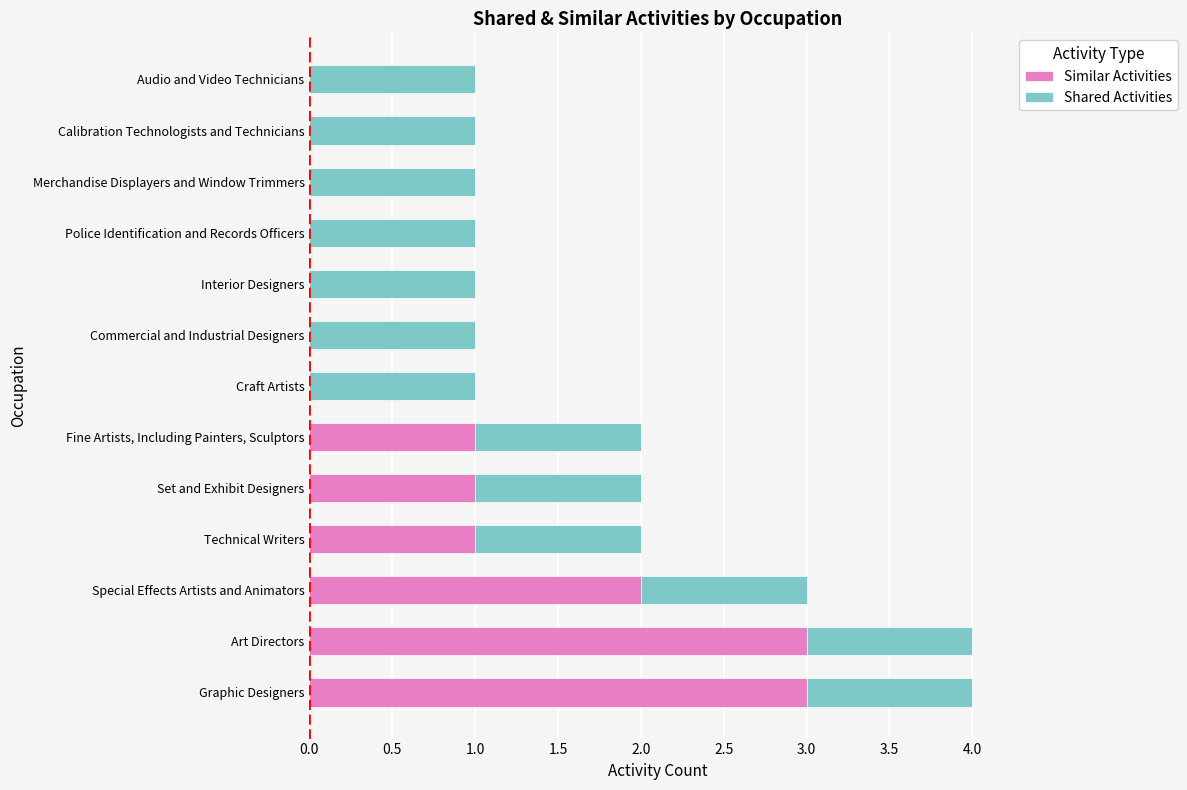

True or false: Similar Activities has a value of 1 at Commercial and Industrial Designers.

False